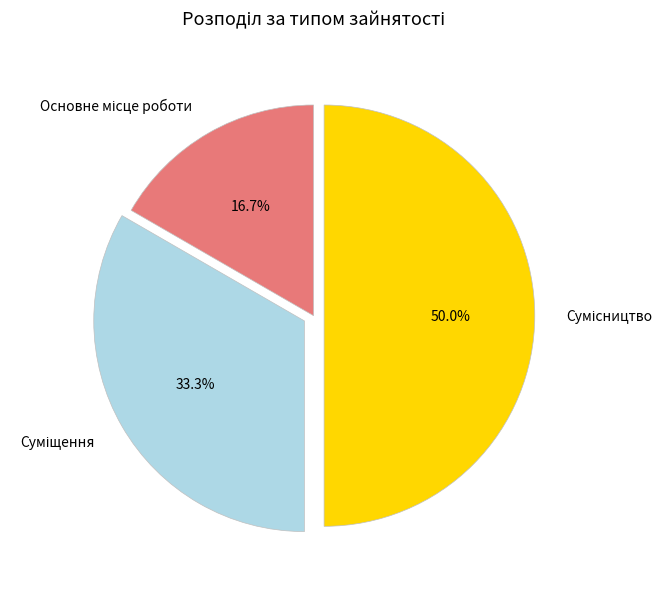

Count the number of slices in the pie.

3